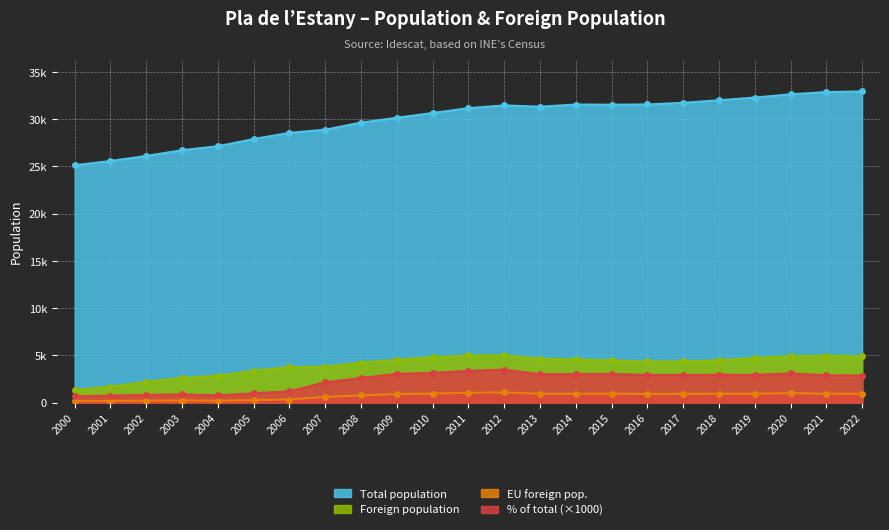

What is the difference between the maximum and second lowest values in the Total population series?

7364